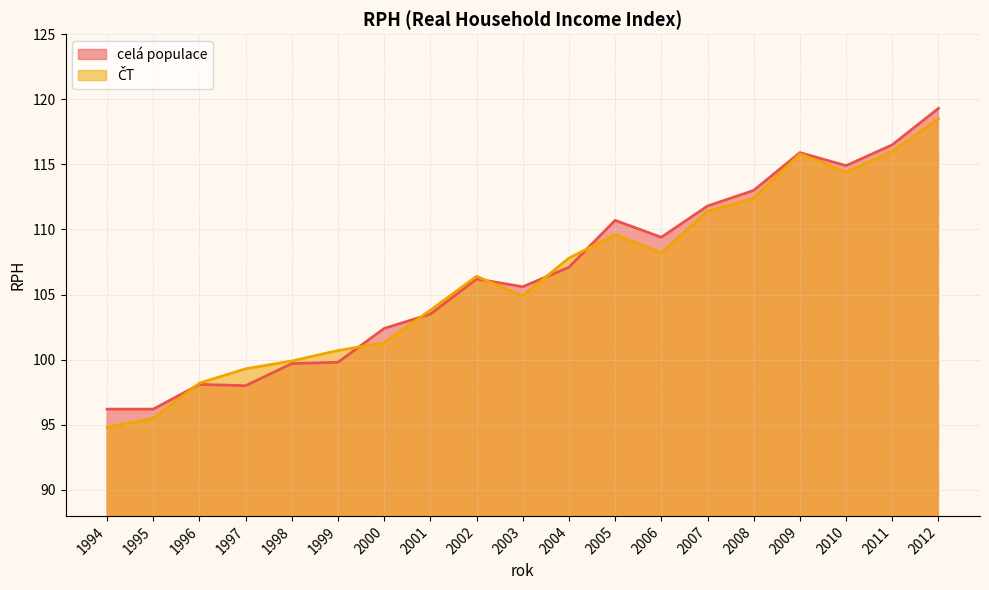

How many values in the ČT series are below 106?

9